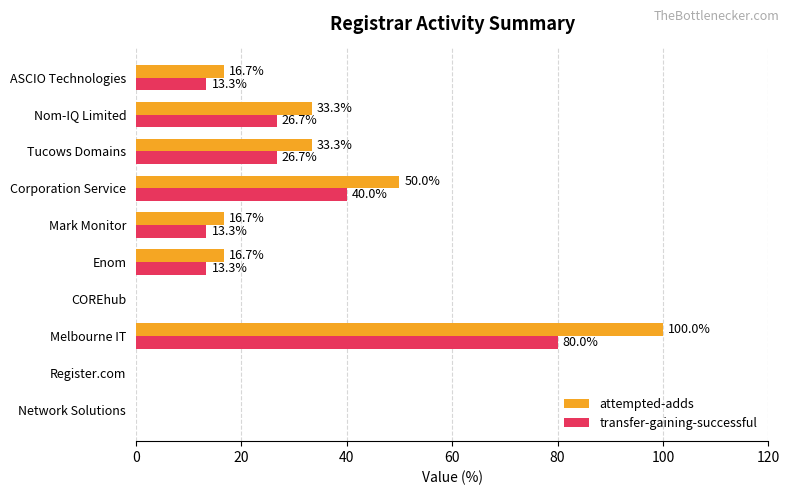

At which label is attempted-adds closest to 50?

Corporation Service